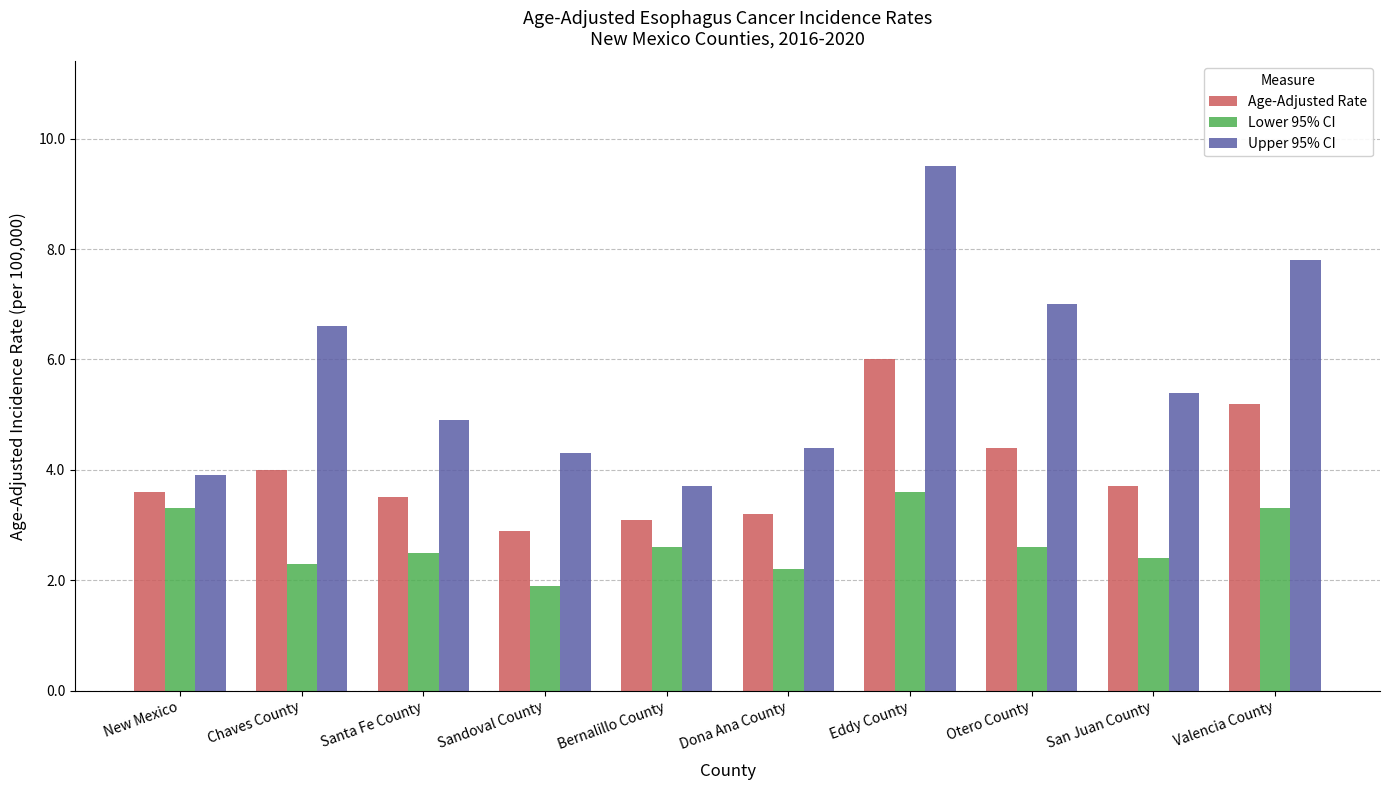

Reading left to right, transcribe all the data shown in this chart.

Age-Adjusted Rate: New Mexico=3.6	Chaves County=4.0	Santa Fe County=3.5	Sandoval County=2.9	Bernalillo County=3.1	Dona Ana County=3.2	Eddy County=6.0	Otero County=4.4	San Juan County=3.7	Valencia County=5.2
Lower 95% CI: New Mexico=3.3	Chaves County=2.3	Santa Fe County=2.5	Sandoval County=1.9	Bernalillo County=2.6	Dona Ana County=2.2	Eddy County=3.6	Otero County=2.6	San Juan County=2.4	Valencia County=3.3
Upper 95% CI: New Mexico=3.9	Chaves County=6.6	Santa Fe County=4.9	Sandoval County=4.3	Bernalillo County=3.7	Dona Ana County=4.4	Eddy County=9.5	Otero County=7.0	San Juan County=5.4	Valencia County=7.8